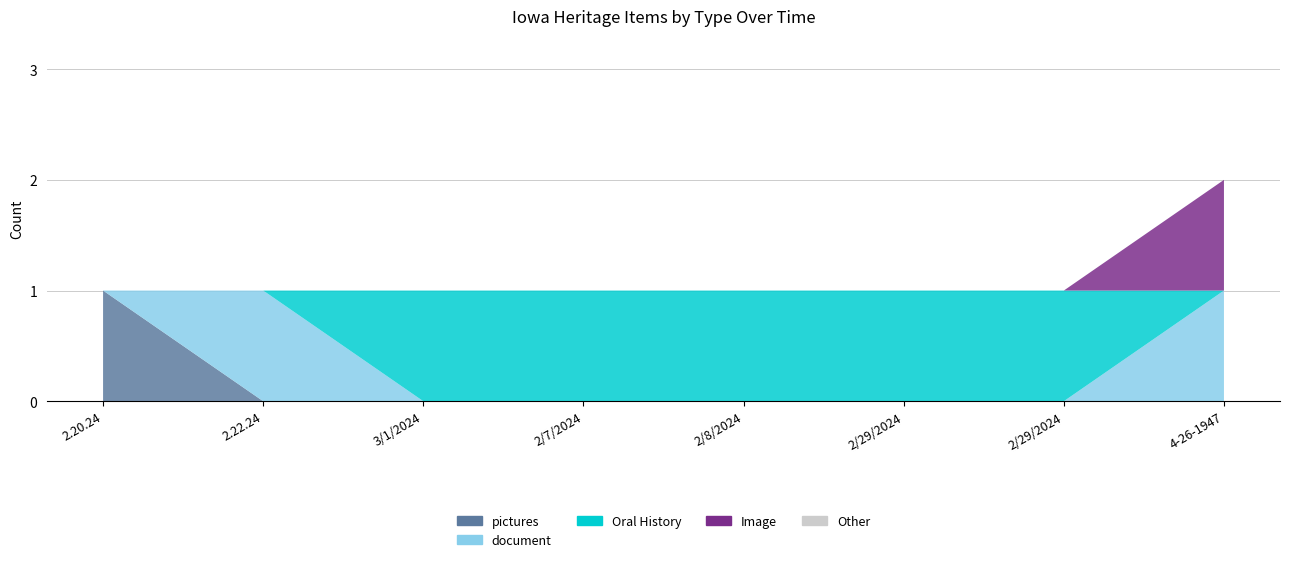

Reading left to right, what are all the values shown in this chart?

pictures: 1	0	0	0	0	0	0	0
document: 0	1	0	0	0	0	0	1
Oral History: 0	0	1	1	1	1	1	0
Image: 0	0	0	0	0	0	0	1
Other: 0	0	0	0	0	0	0	0